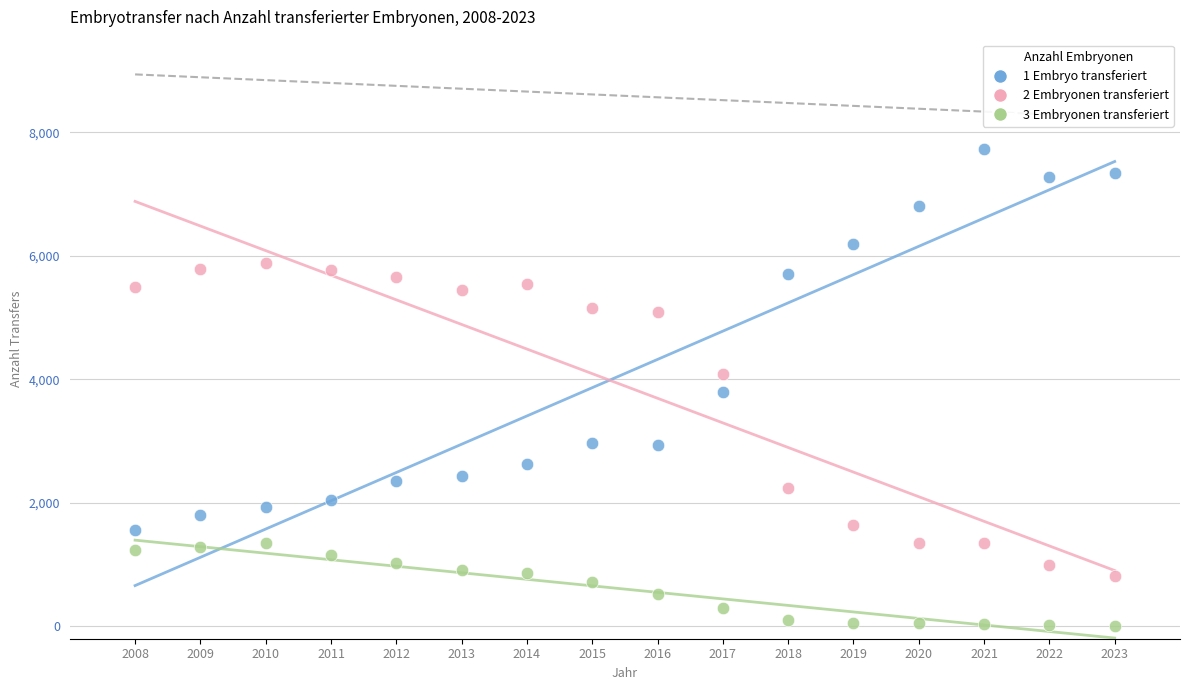

Which series contains the lowest Y value?

3 Embryonen transferiert